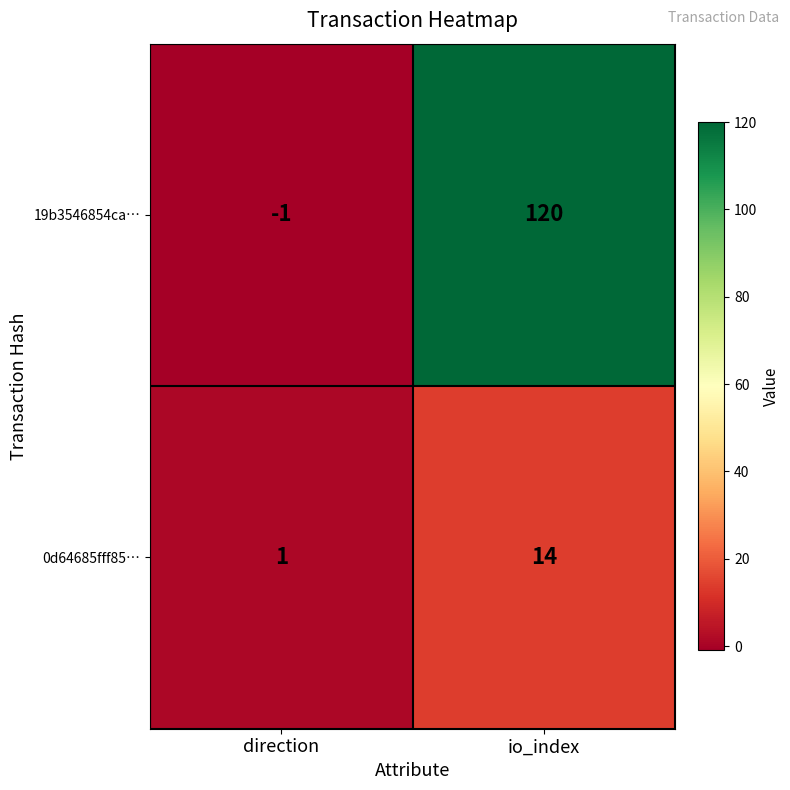

Reading left to right, what are all the values shown in this chart?

19b3546854ca…: -1	120
0d64685fff85…: 1	14